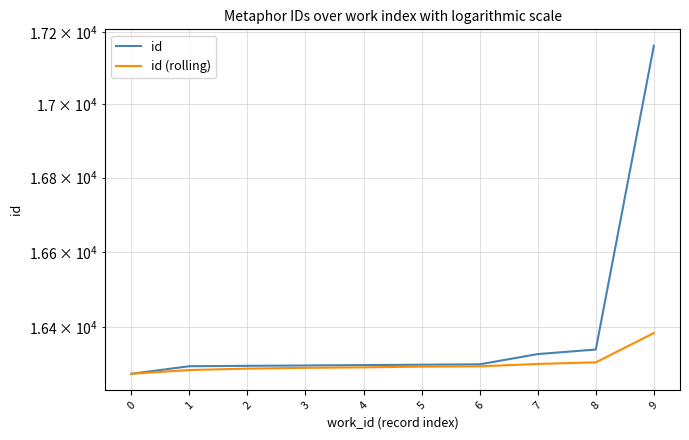

What are all the series names shown in the legend?

id, id (rolling)